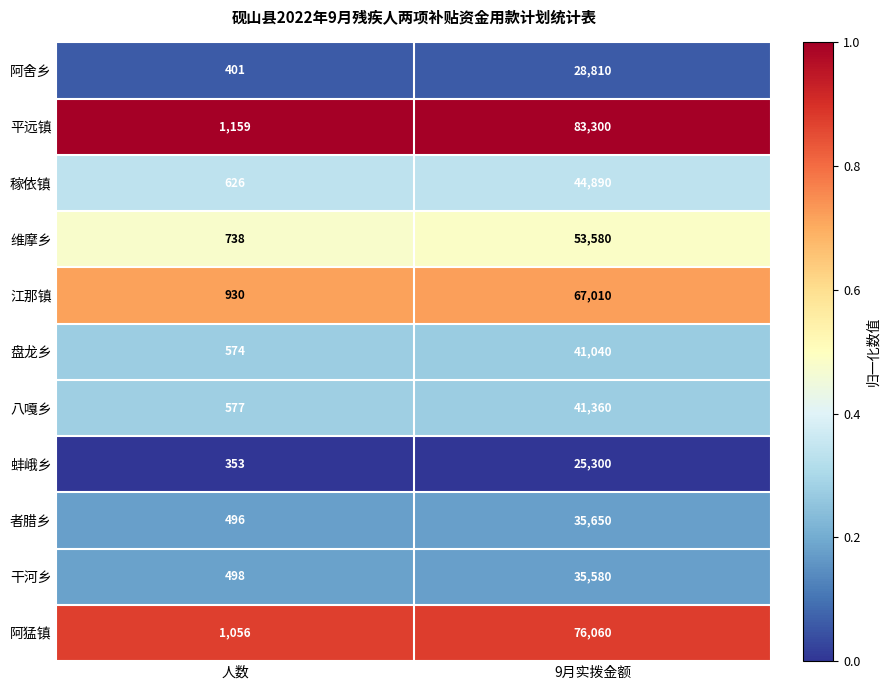

At which label is 者腊乡 closest to 18073?

人数